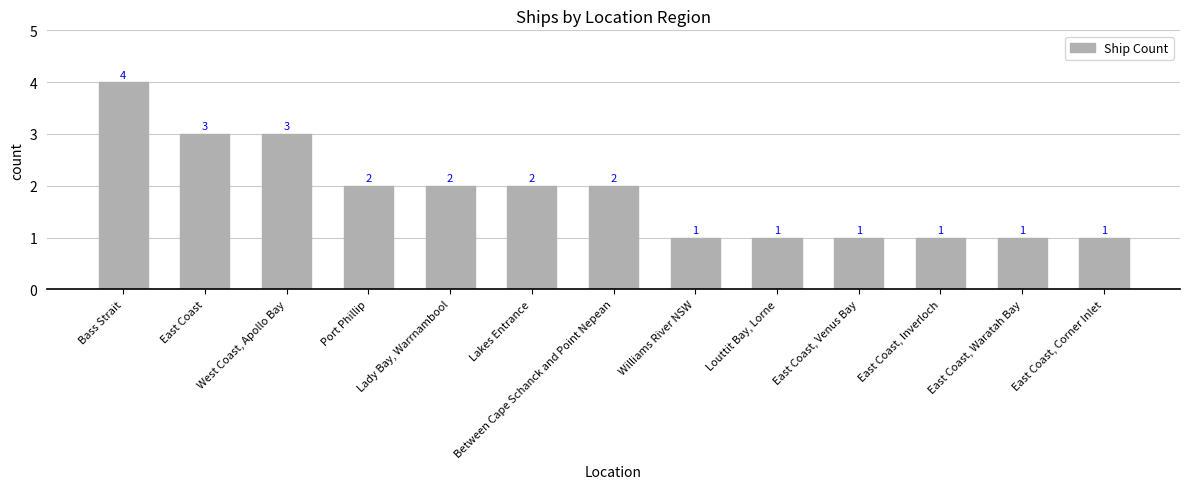

Count the values in the range 1 to 2.

10